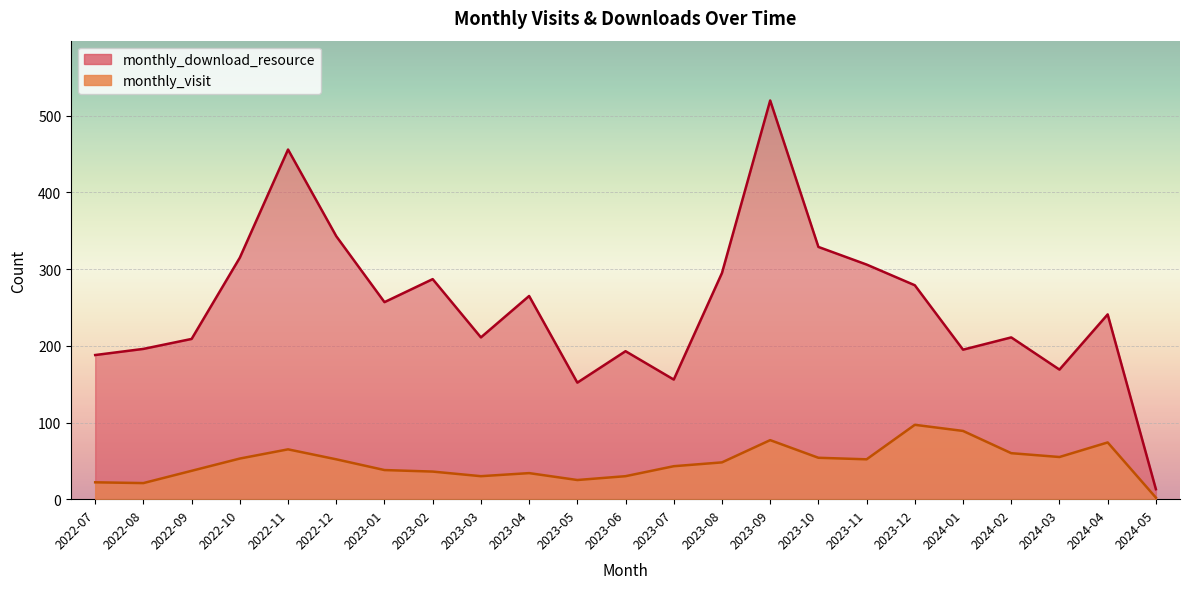

What is the average value of the monthly_download_resource series?

252